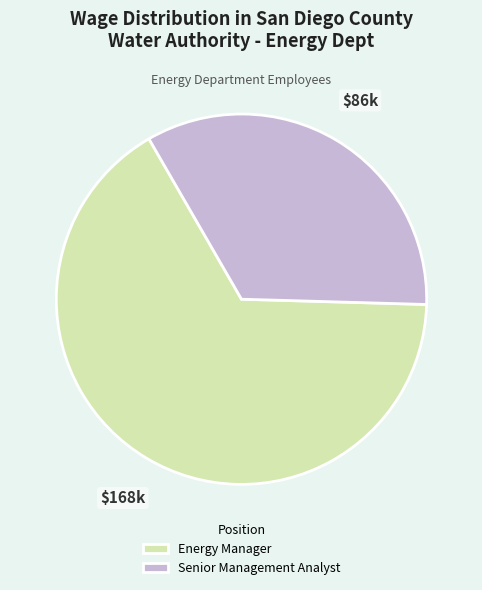

Combined, do Energy Manager and Senior Management Analyst account for over 50%?

Yes